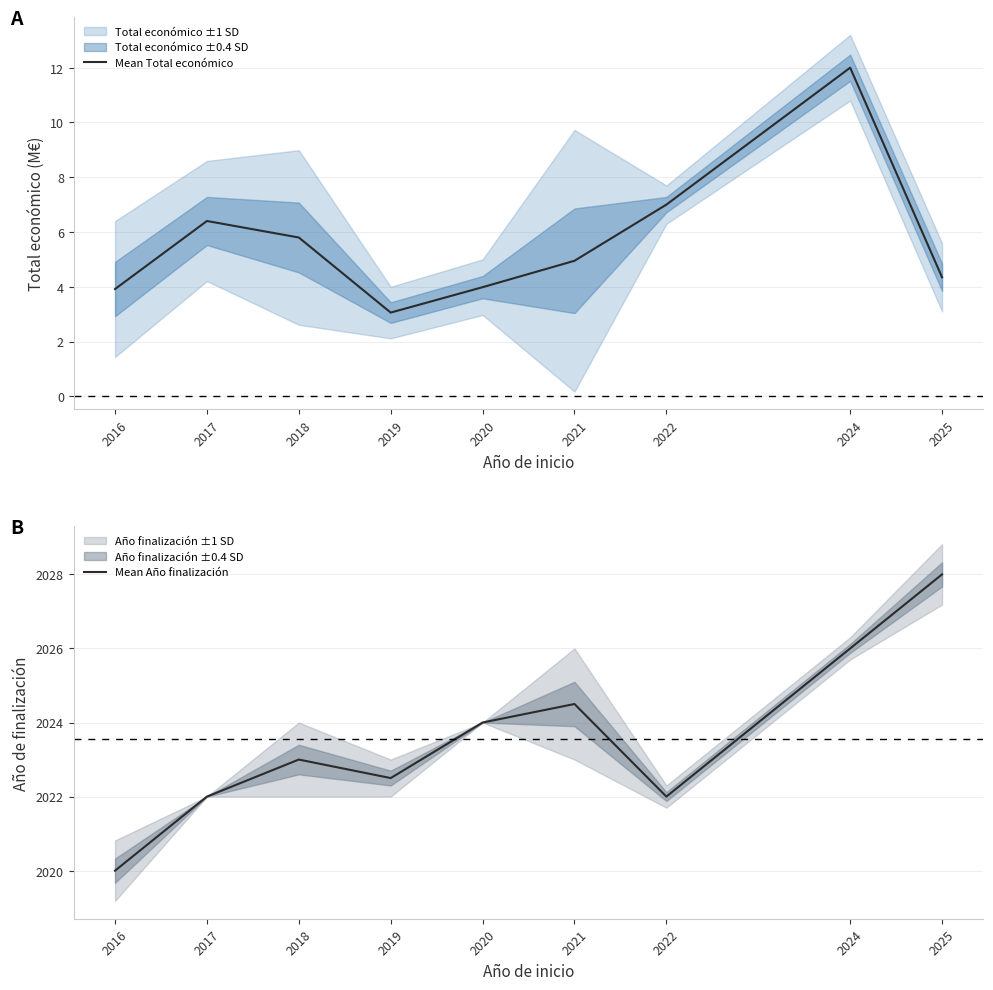

Reading left to right, extract all data points from this chart.

Mean Total económico: 2016=3.9	2017=6.4	2018=5.8	2019=3.1	2020=4.0	2021=4.9	2022=7.0	2024=12.0	2025=4.3
Mean Año finalización: 2016=2020.0	2017=2022.0	2018=2023.0	2019=2022.5	2020=2024.0	2021=2024.5	2022=2022.0	2024=2026.0	2025=2028.0